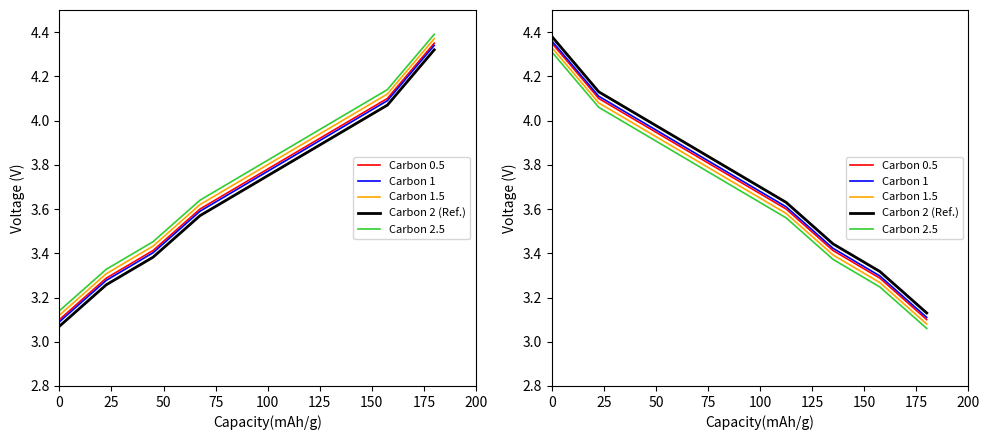

True or false: Carbon 2.5 and Carbon 1.5 intersect in this chart.

False